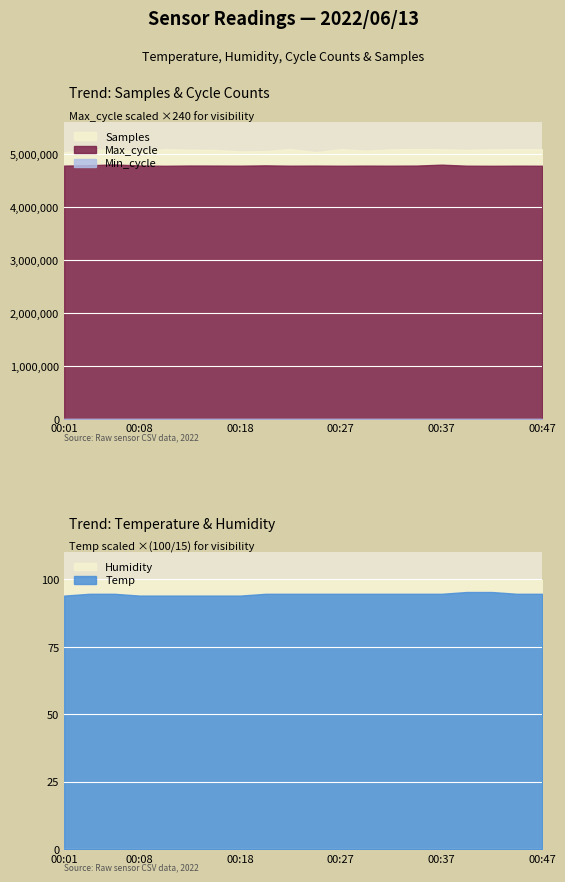

At which label does Max_cycle first exceed 19923?

00:03